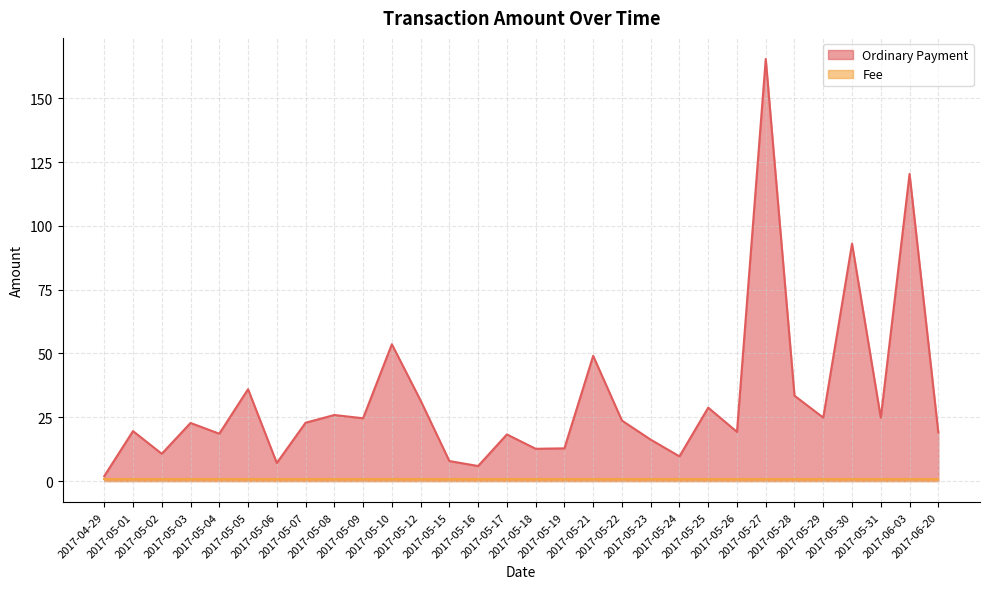

Which has a higher value, 2017-05-27 or 2017-05-28?

2017-05-27